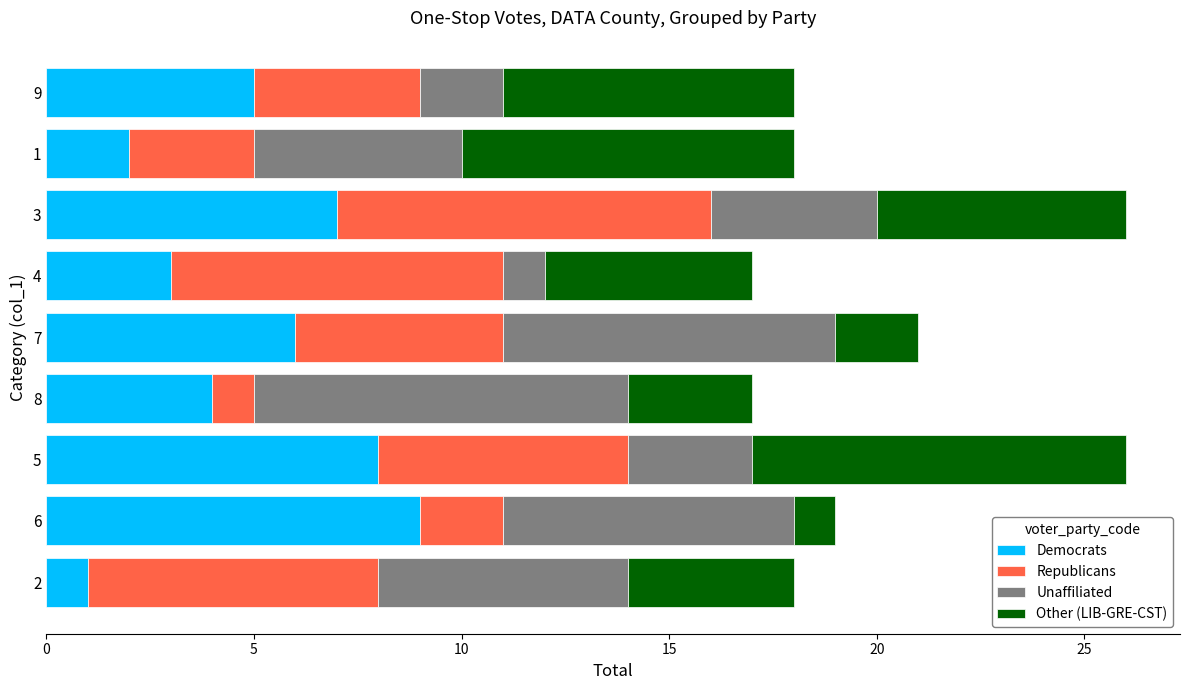

Is it true that Democrats equals 4 at 5?

False